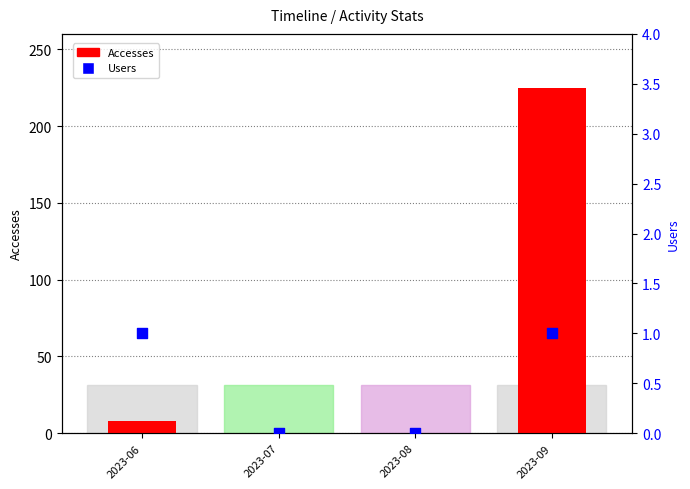

At how many categories does at least one series exceed 214?

1